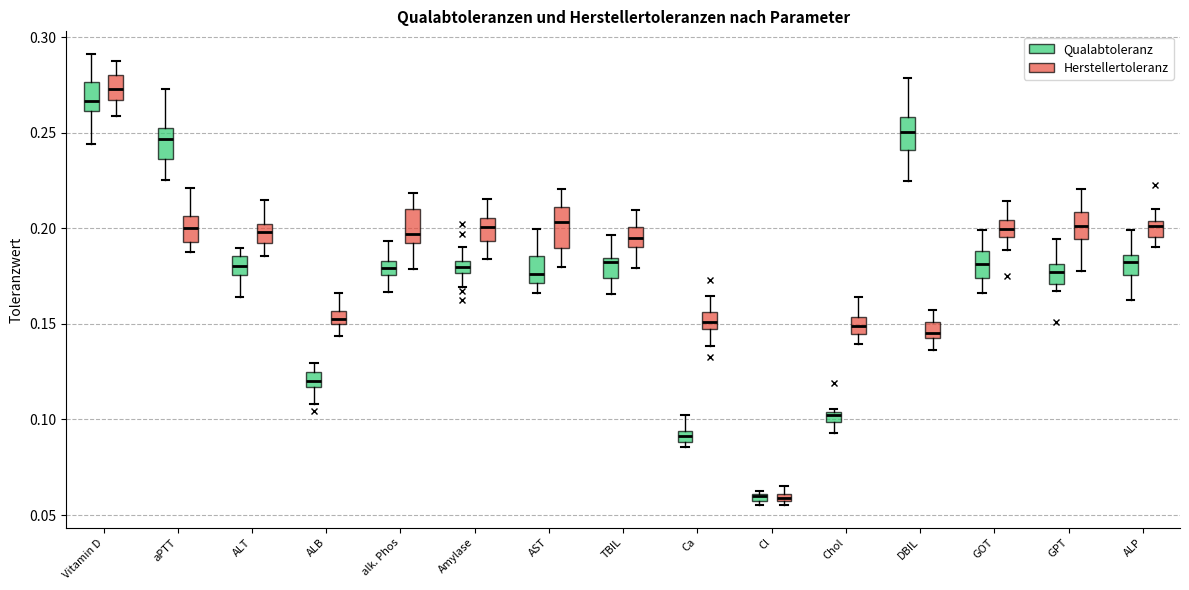

Where is the lower edge of the box for Vitamin D (Herstellertoleranz) on the y-axis? The values are not printed on the chart, so give them approximately, as read against the axis.

0.265